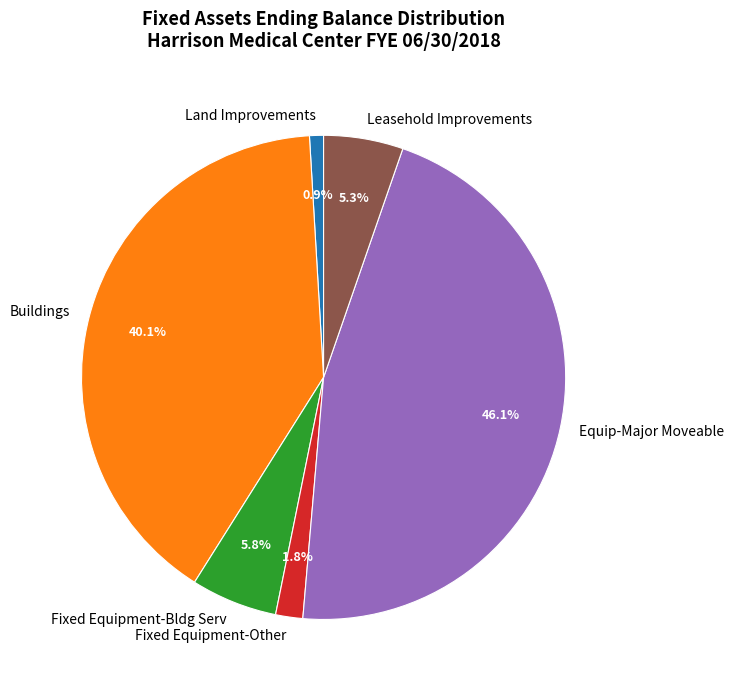

Approximately how many times larger is the value at Fixed Equipment-Bldg Serv compared to Leasehold Improvements?

1.1